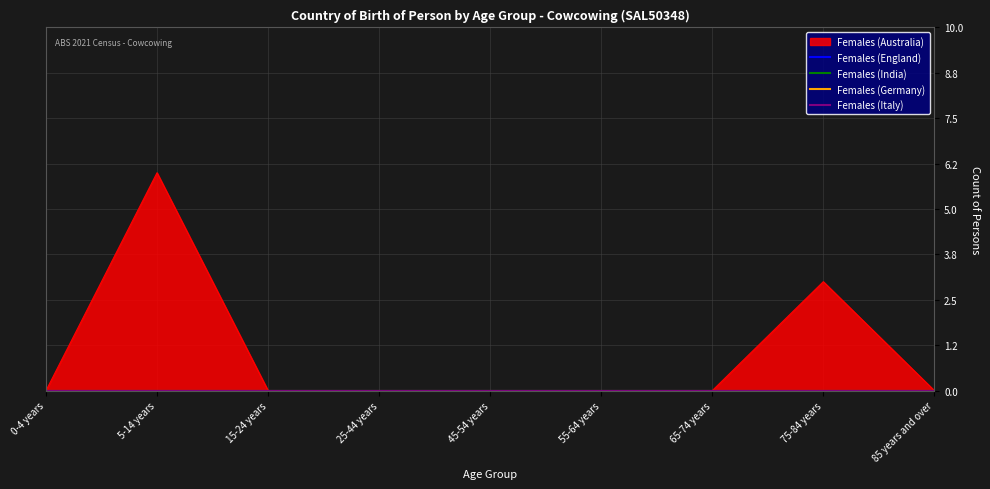

Which series has the widest spread of values?

Females (Australia)